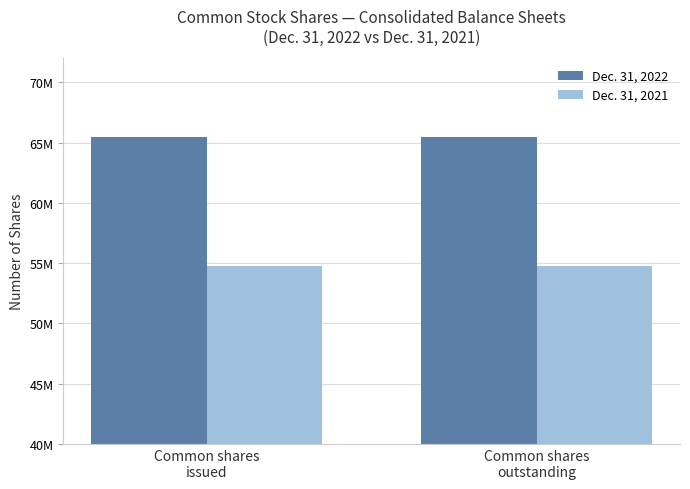

True or false: Dec. 31, 2022 has a value of 65471000 at Common shares
outstanding.

True